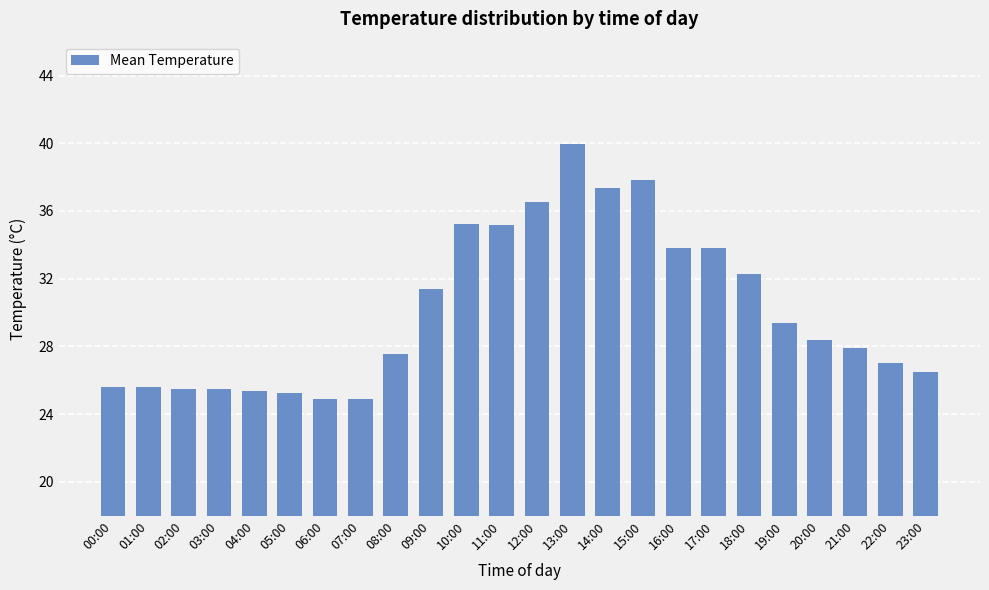

Approximately how many times larger is the value at 10:00 compared to 22:00?

1.3